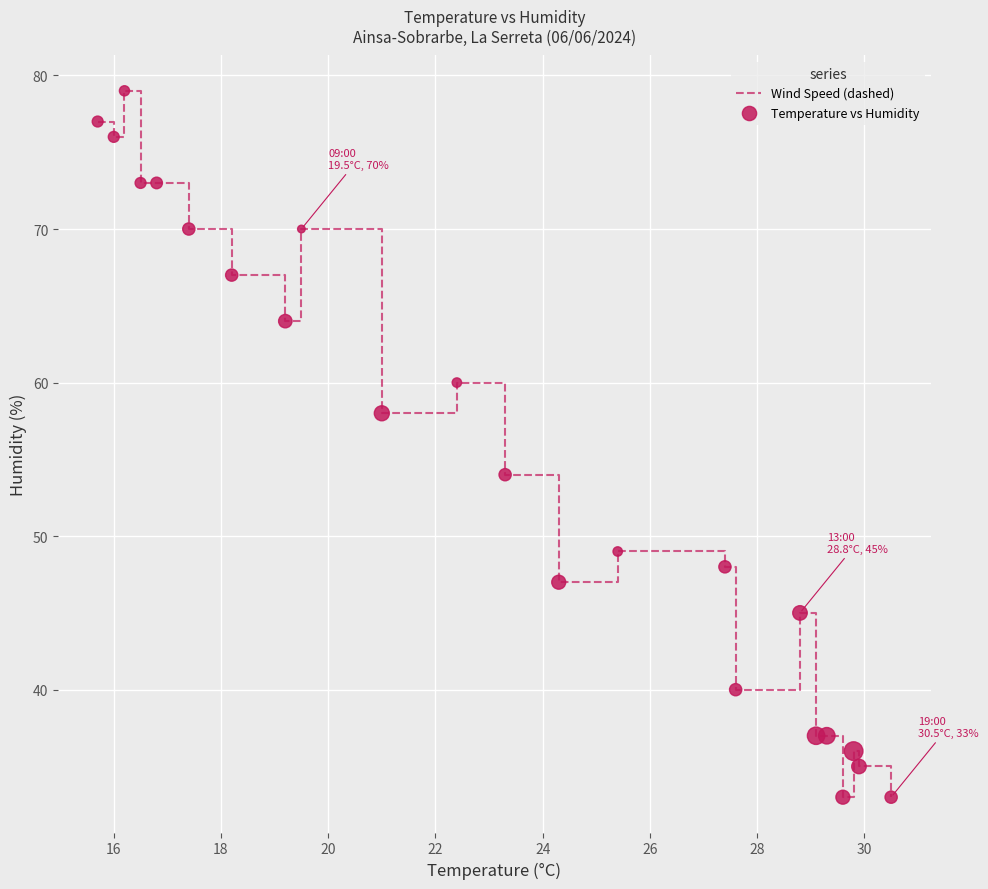

What is the difference between the maximum and minimum values?

46